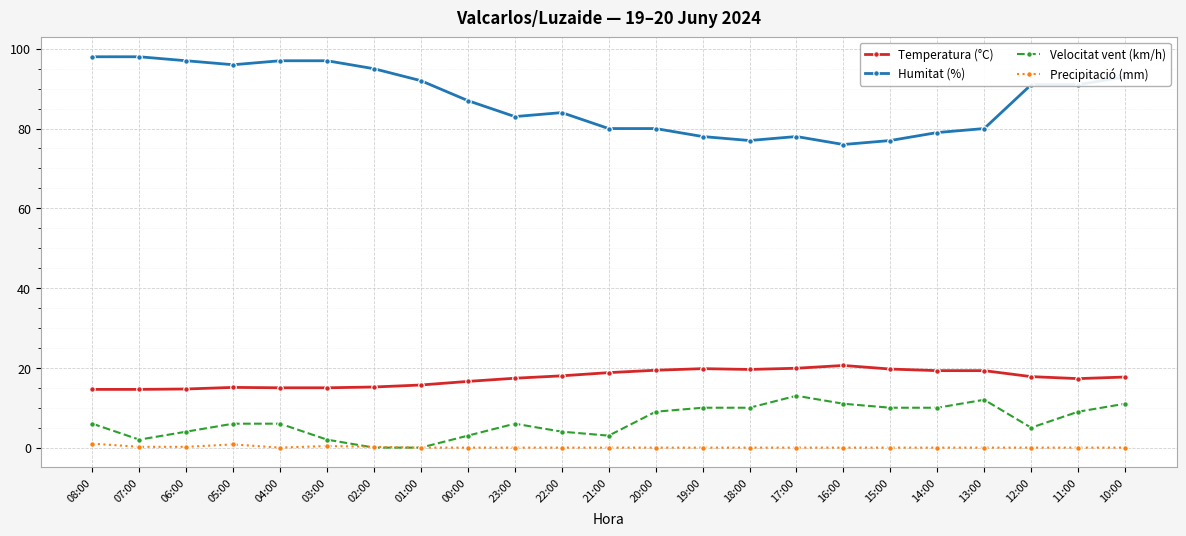

At which label is Humitat (%) closest to 87?

00:00